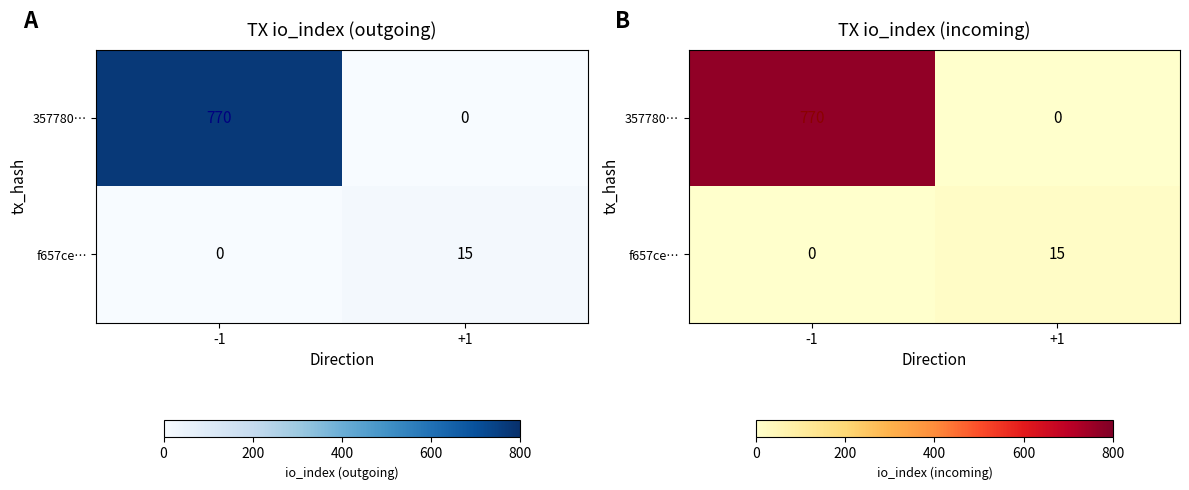

Which category has the lowest value across all series?

+1